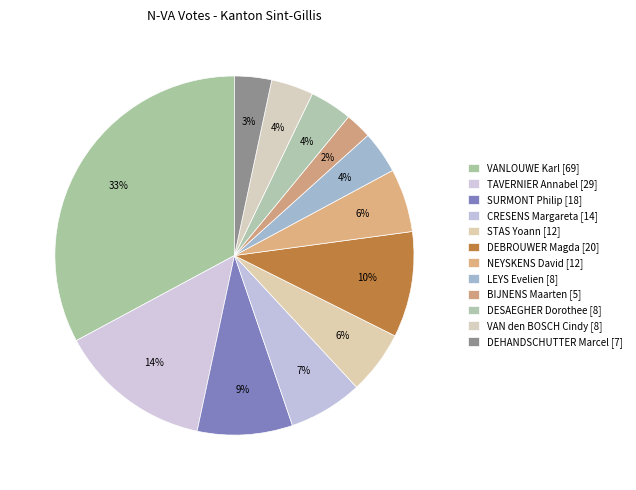

How many slices are in this pie chart?

12